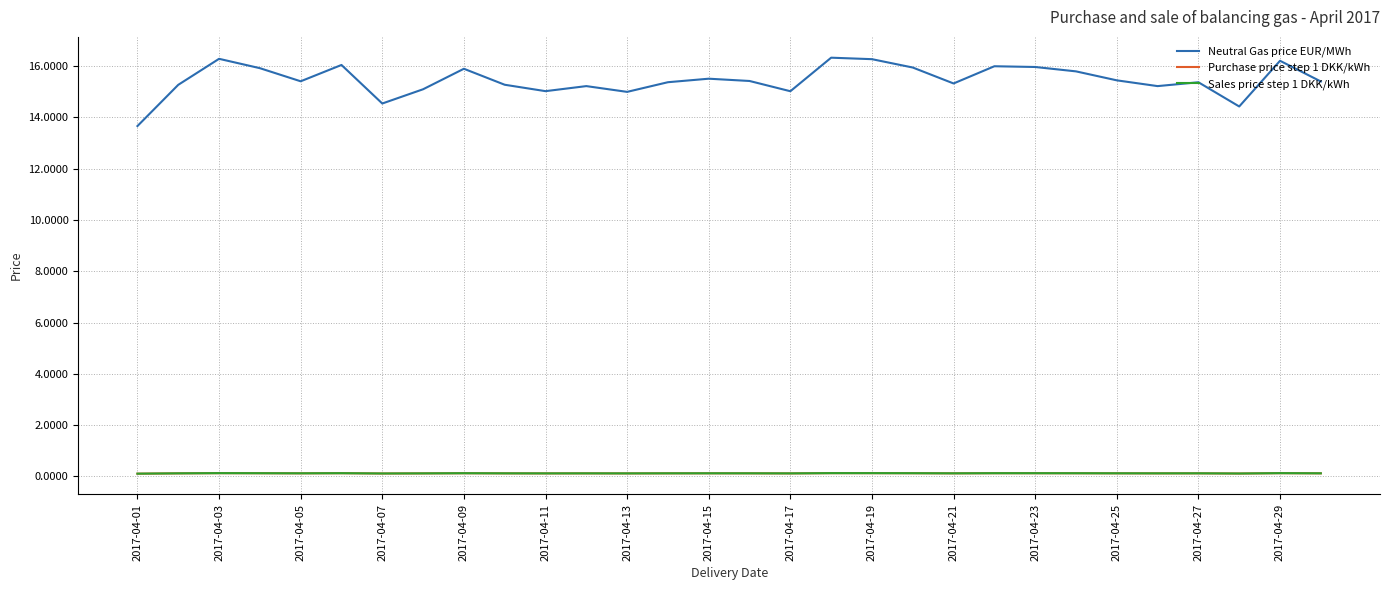

Which series has the largest range (max minus min)?

Neutral Gas price EUR/MWh